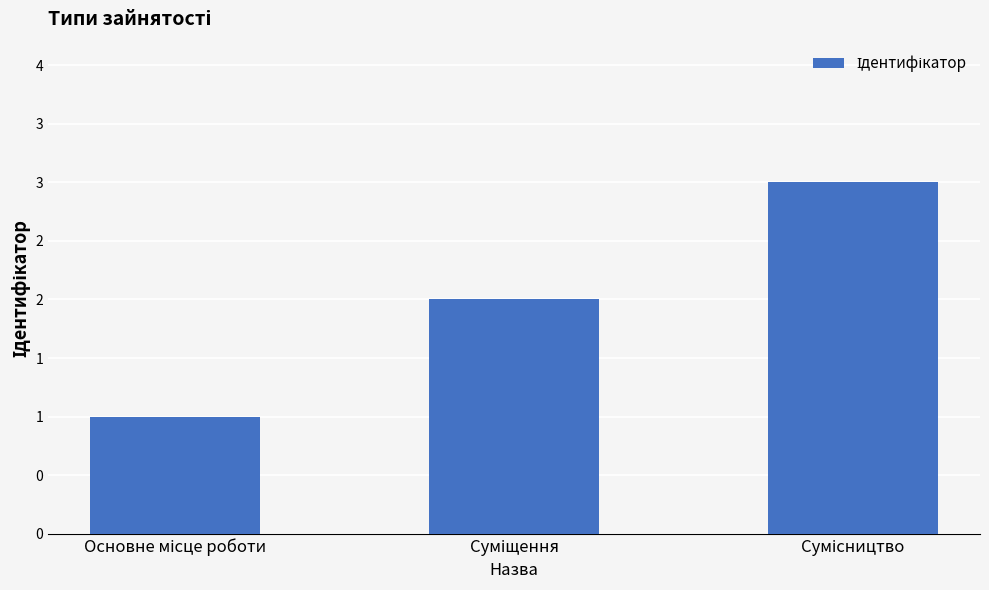

Does the chart contain any negative values?

No